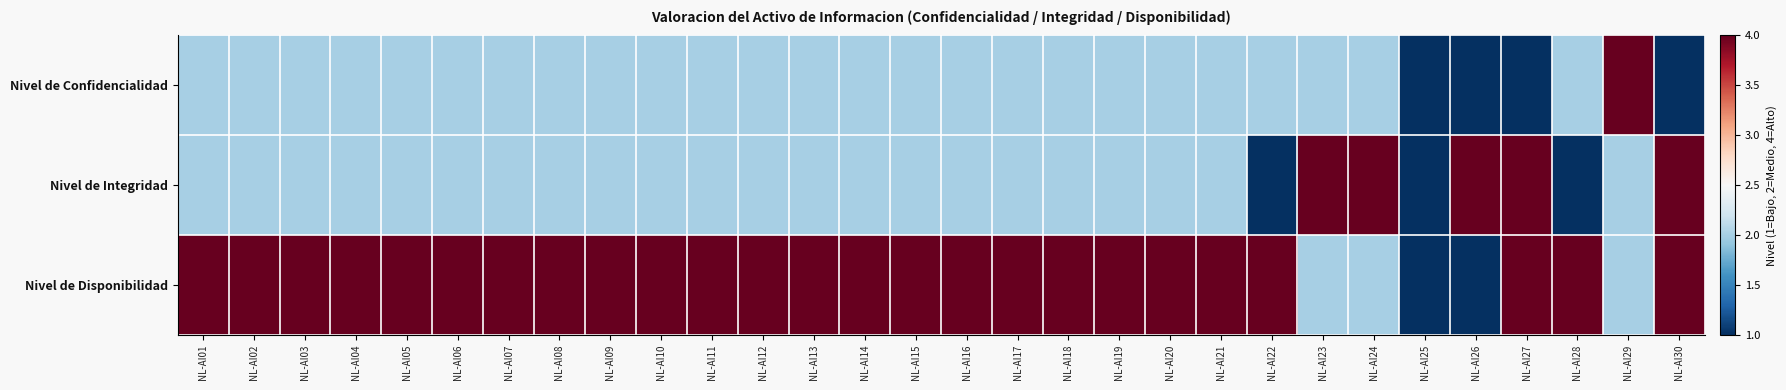

At NL-AI19, list the series in order from smallest to largest.

Nivel de Confidencialidad, Nivel de Integridad, Nivel de Disponibilidad